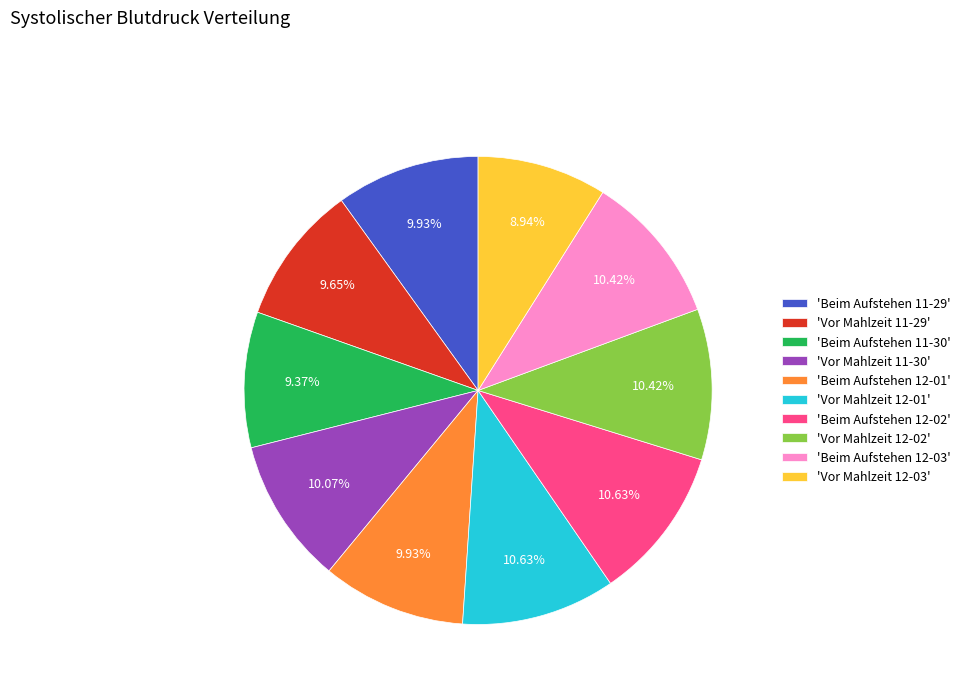

Approximately how many times larger is the value at 'Vor Mahlzeit 12-03' compared to 'Vor Mahlzeit 12-01'?

0.8